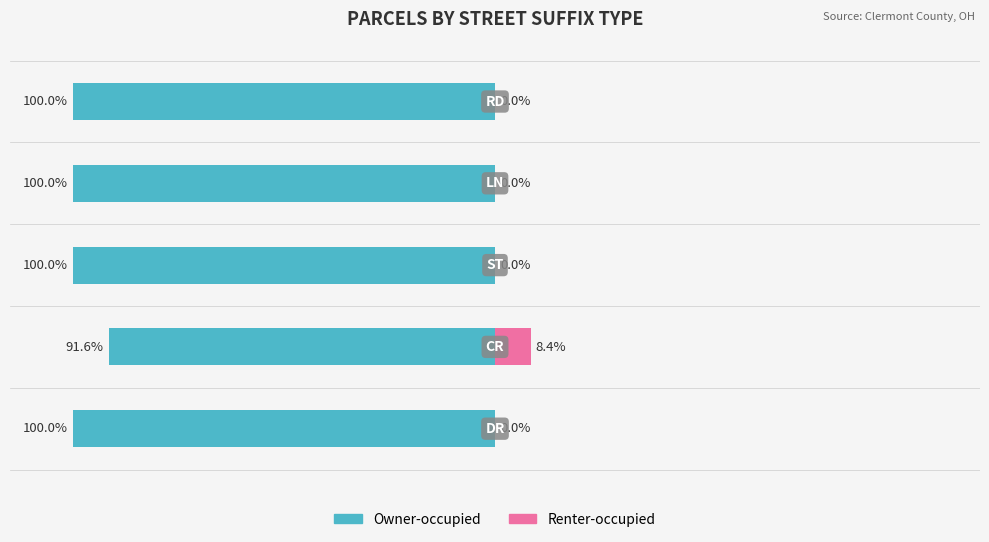

How many values in the Renter-occupied series exceed 0?

1